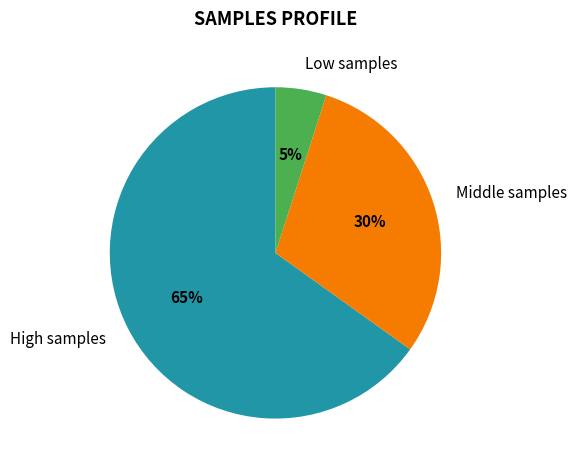

To the nearest percent, what is the difference between the largest and smallest slice percentages?

60%